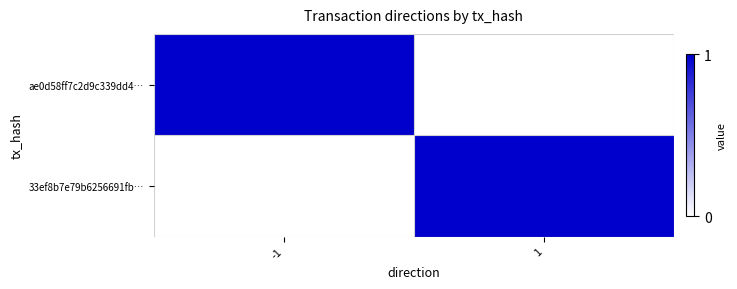

Which series has the widest spread of values?

ae0d58ff7c2d9c339dd4…